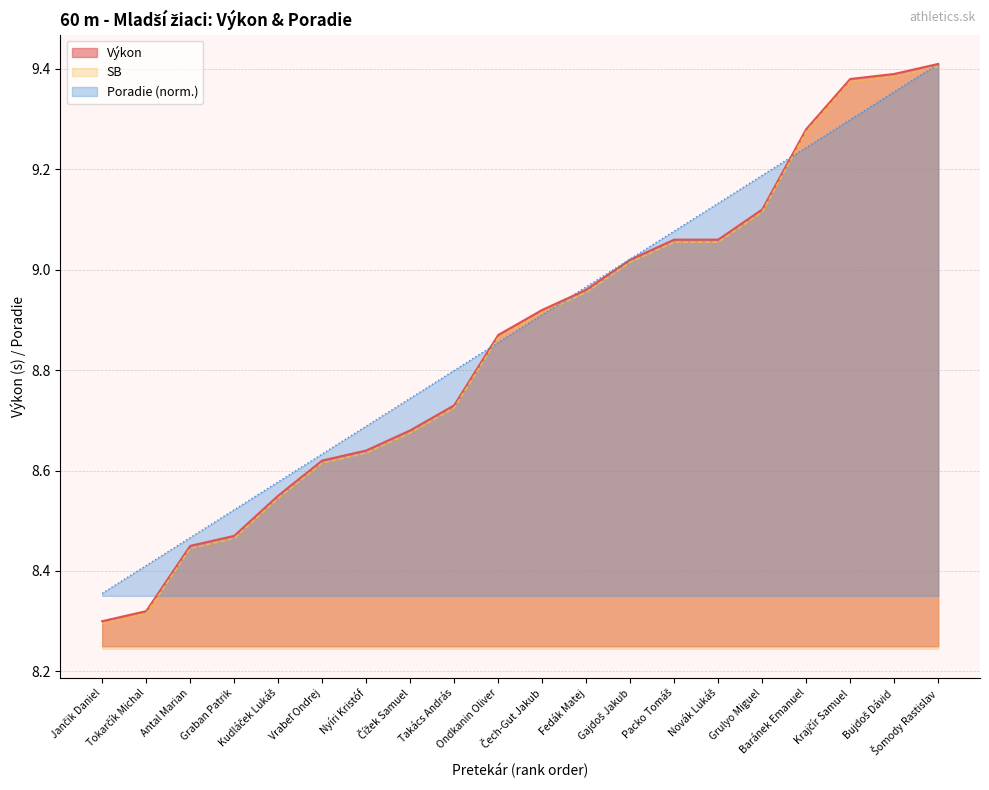

Does the chart display data point markers on the line(s)?

No